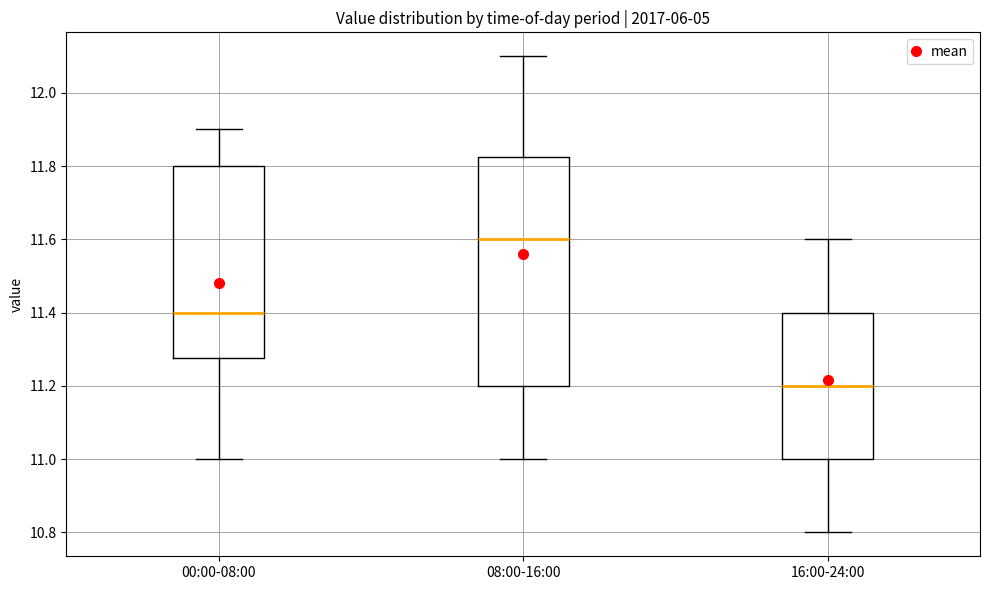

Reading left to right, read every box against the y-axis: the position of its median line, the range the box covers, and the ends of its whiskers. The values are not printed on the chart, so give them approximately, as read against the axis.

00:00-08:00: median 11.40, box 11.28 to 11.80, whiskers 11.00 to 11.90
08:00-16:00: median 11.60, box 11.20 to 11.82, whiskers 11.00 to 12.10
16:00-24:00: median 11.20, box 11.00 to 11.40, whiskers 10.80 to 11.60